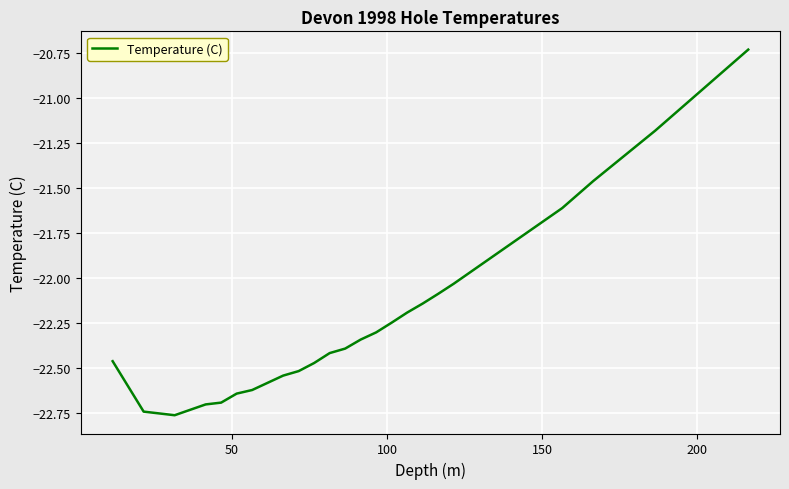

What is the difference between the maximum and minimum values?

2.0